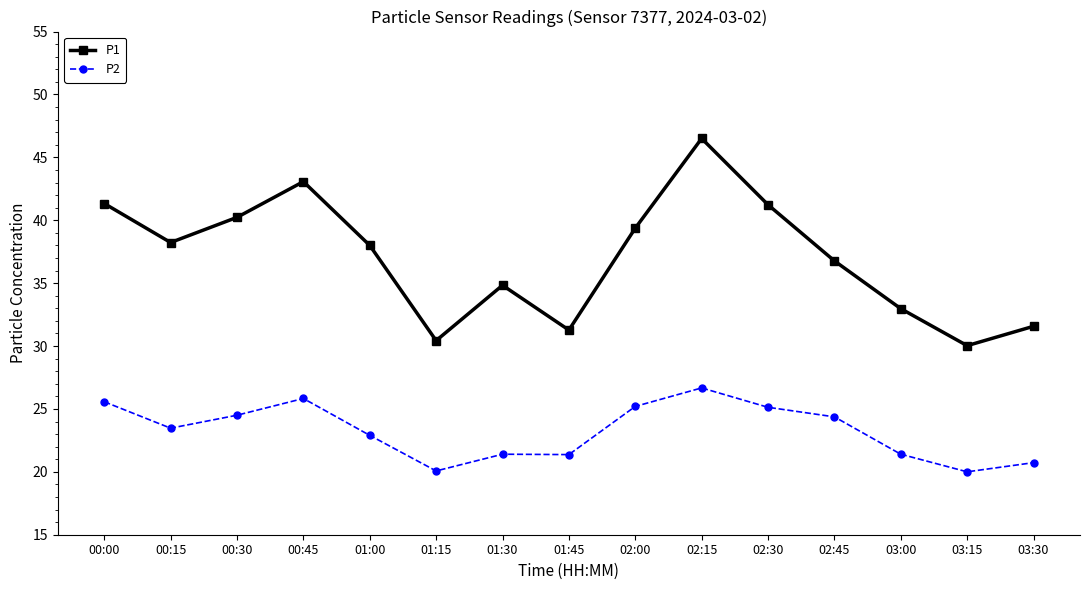

Rank the series at 03:00 from highest to lowest value.

P1, P2